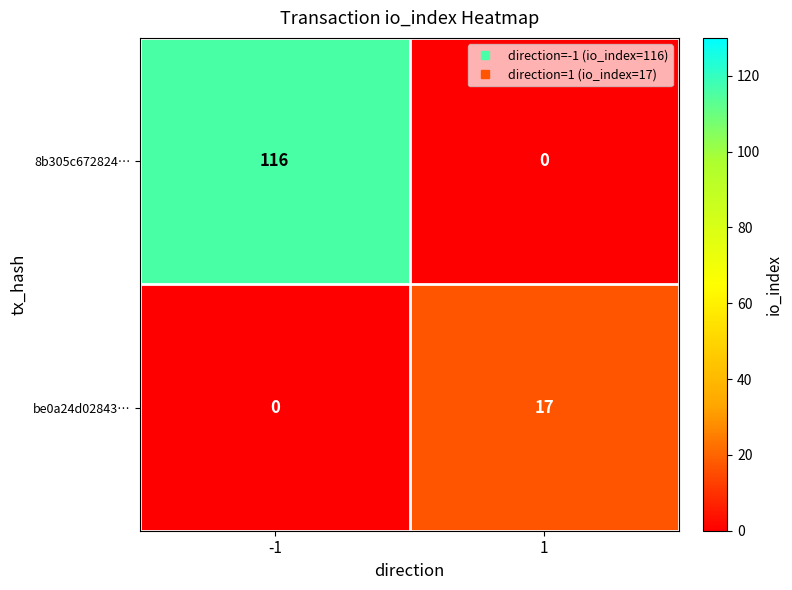

Read the 8b305c672824… value at -1, to the nearest 50.

100